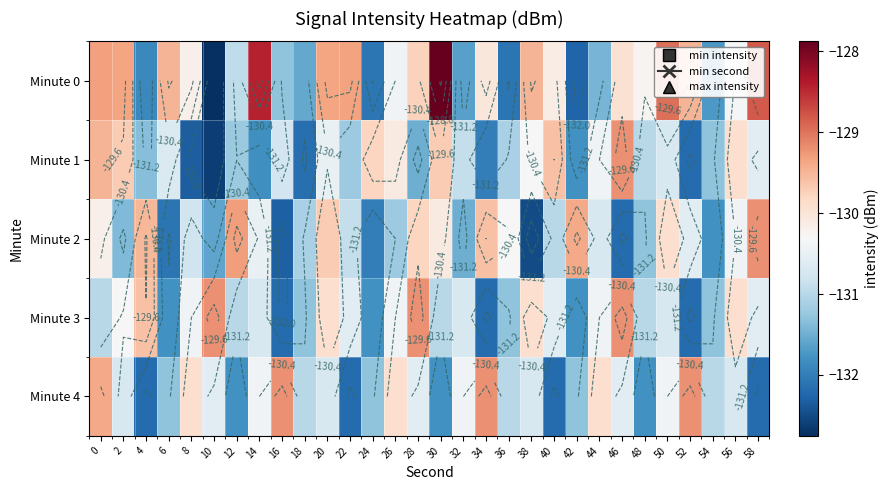

Which category has the highest value across all series?

30